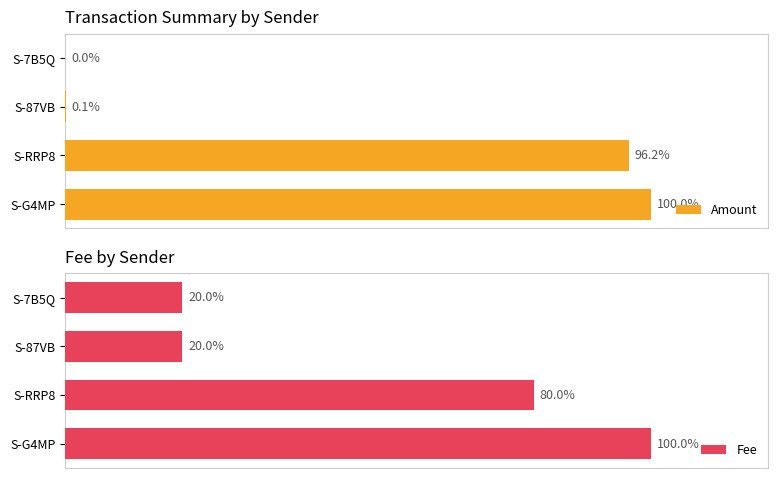

What is the greatest value displayed?

100.0